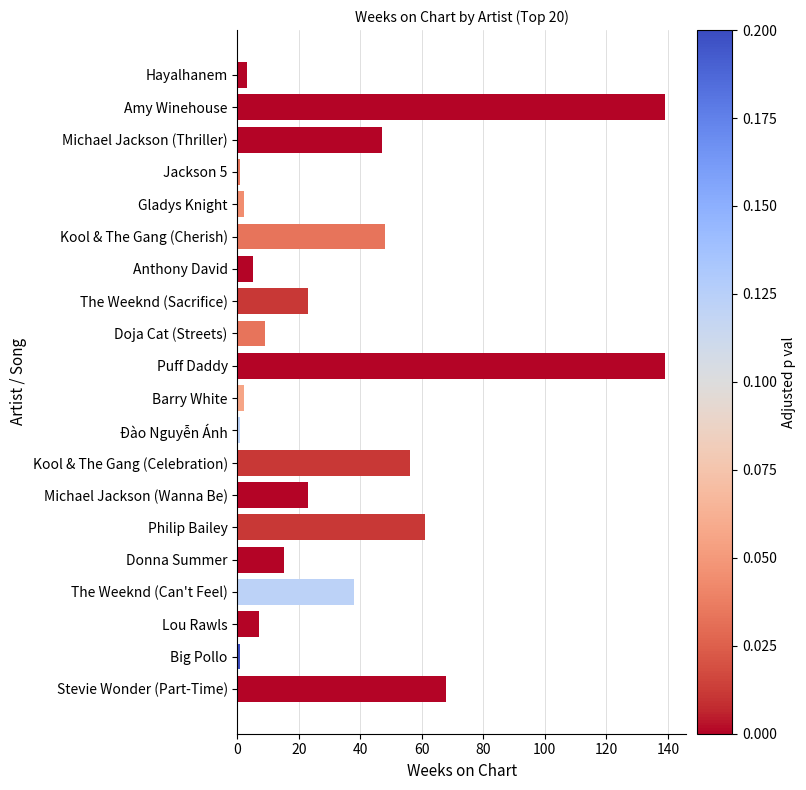

Reading top to bottom, transcribe all the data shown in this chart.

3	139	47	1	2	48	5	23	9	139	2	1	56	23	61	15	38	7	1	68